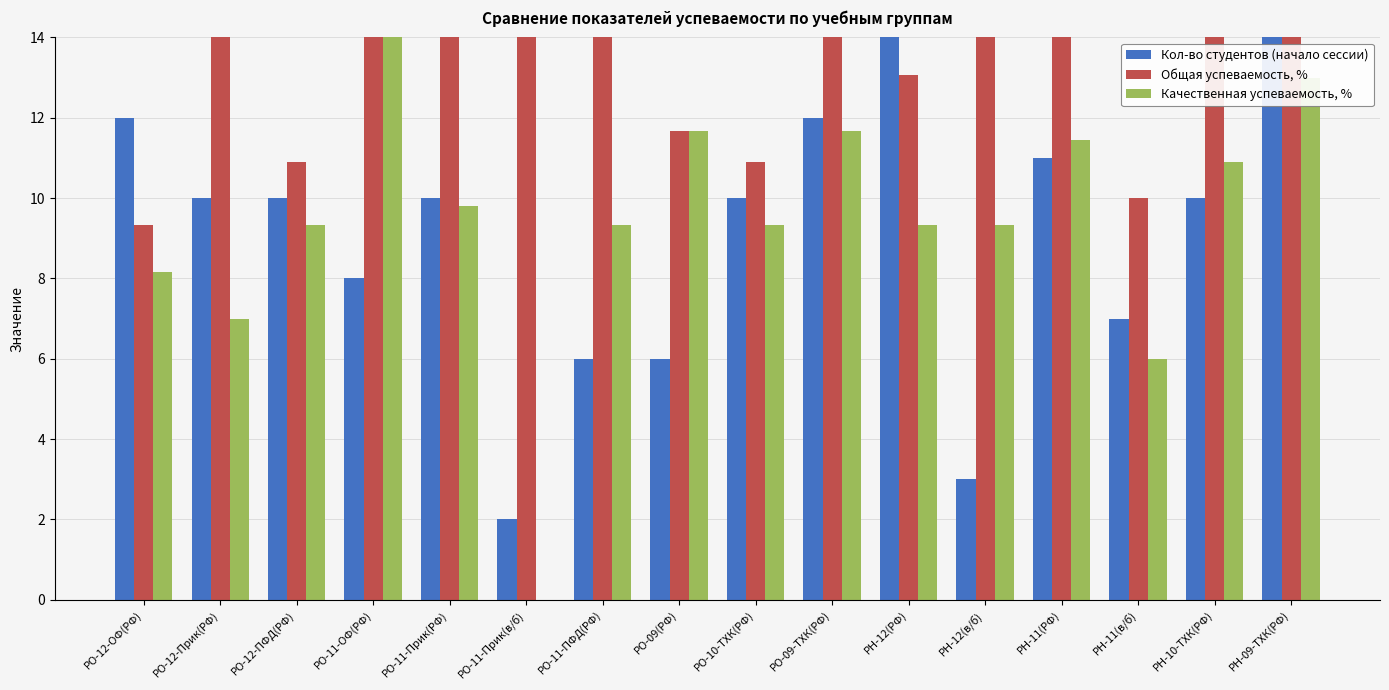

What position from the right is РО-12-ПФД(РФ)?

14